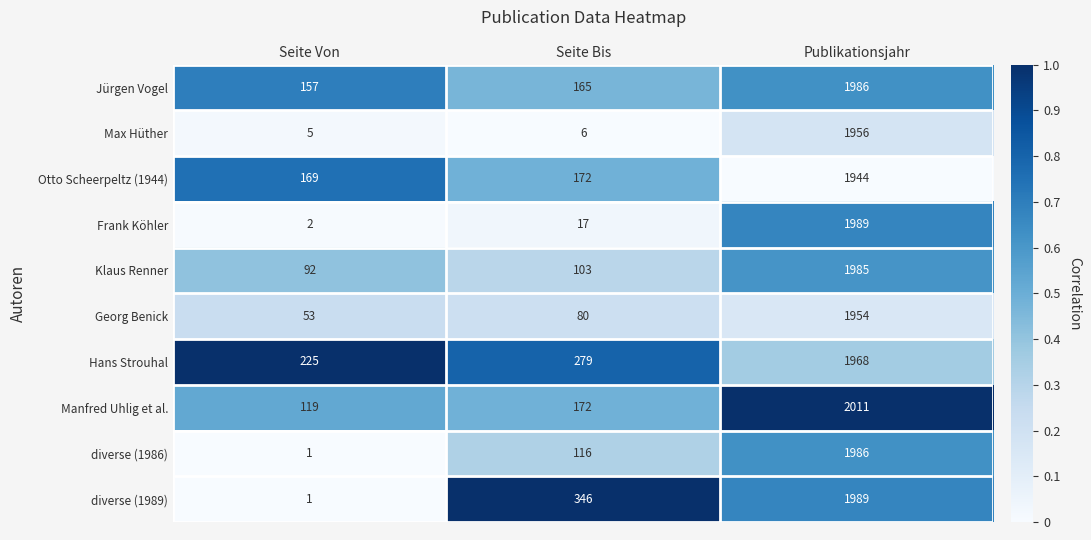

At which label is Georg Benick closest to 1003?

Seite Bis